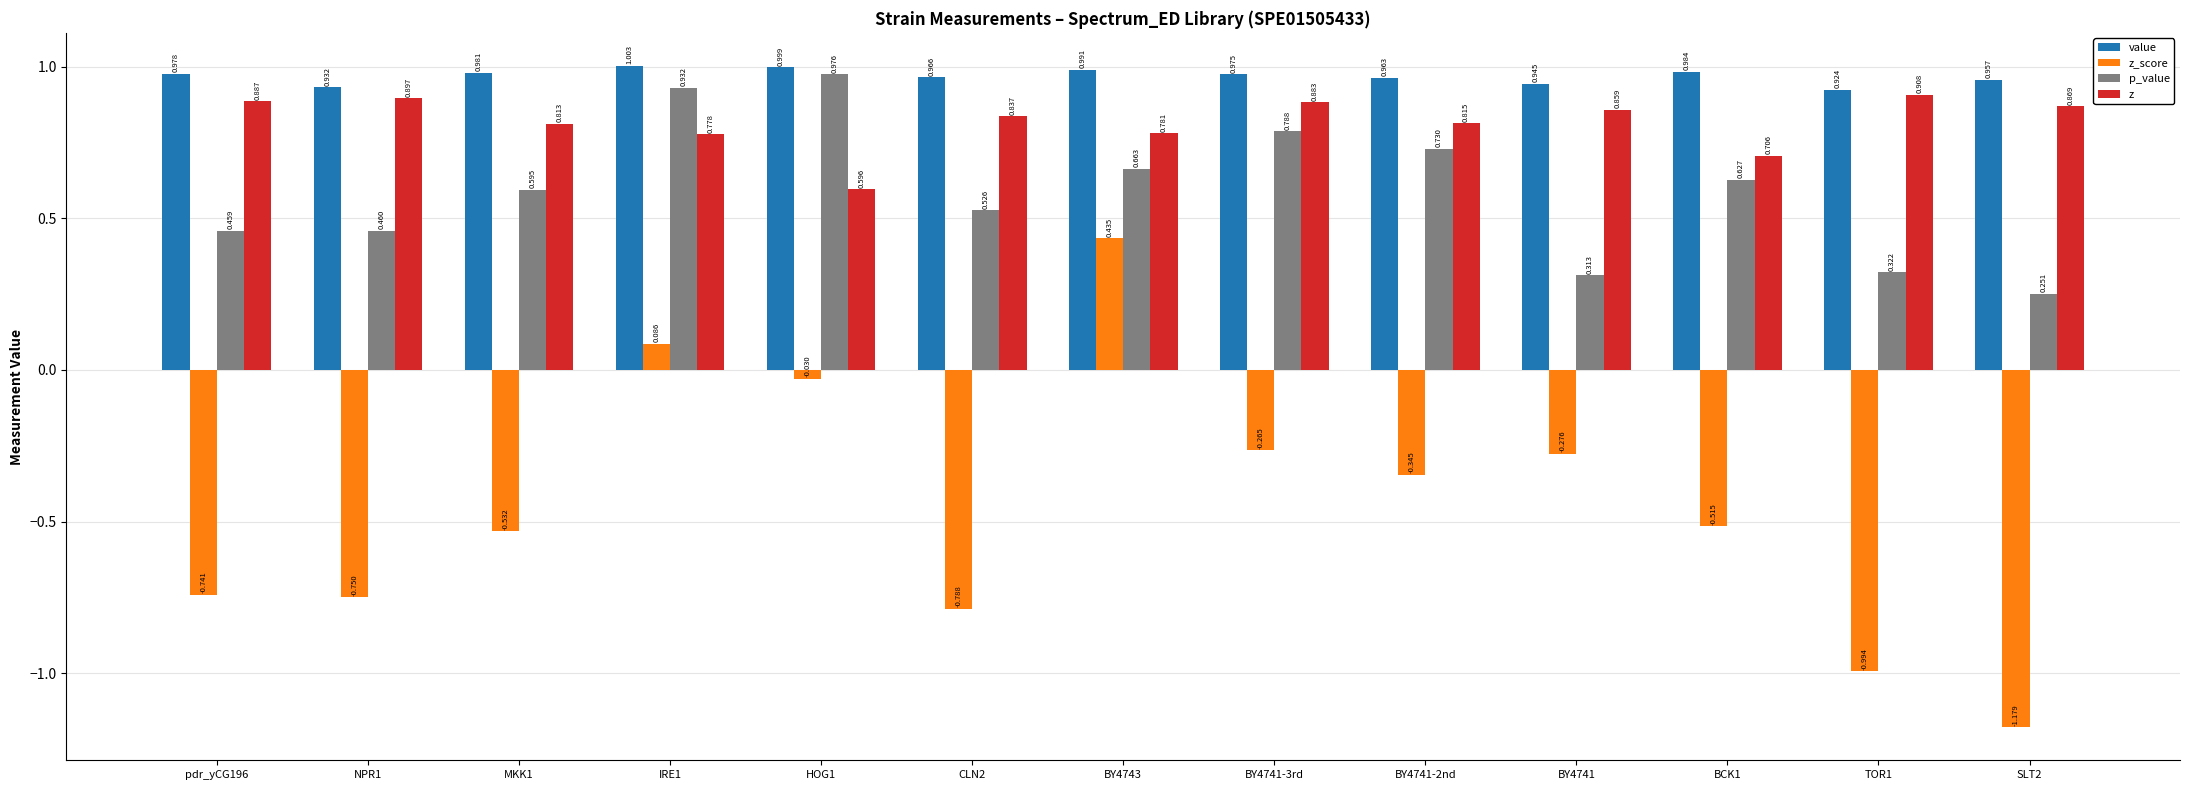

At which category is the sum across all series the highest?

BY4743